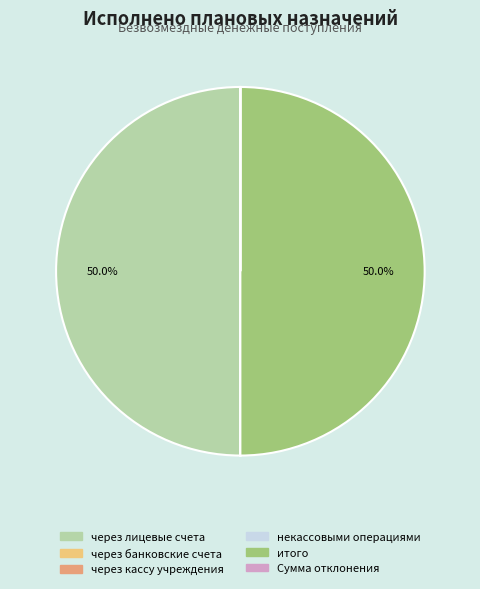

To the nearest percent, what is the average slice percentage?

17%